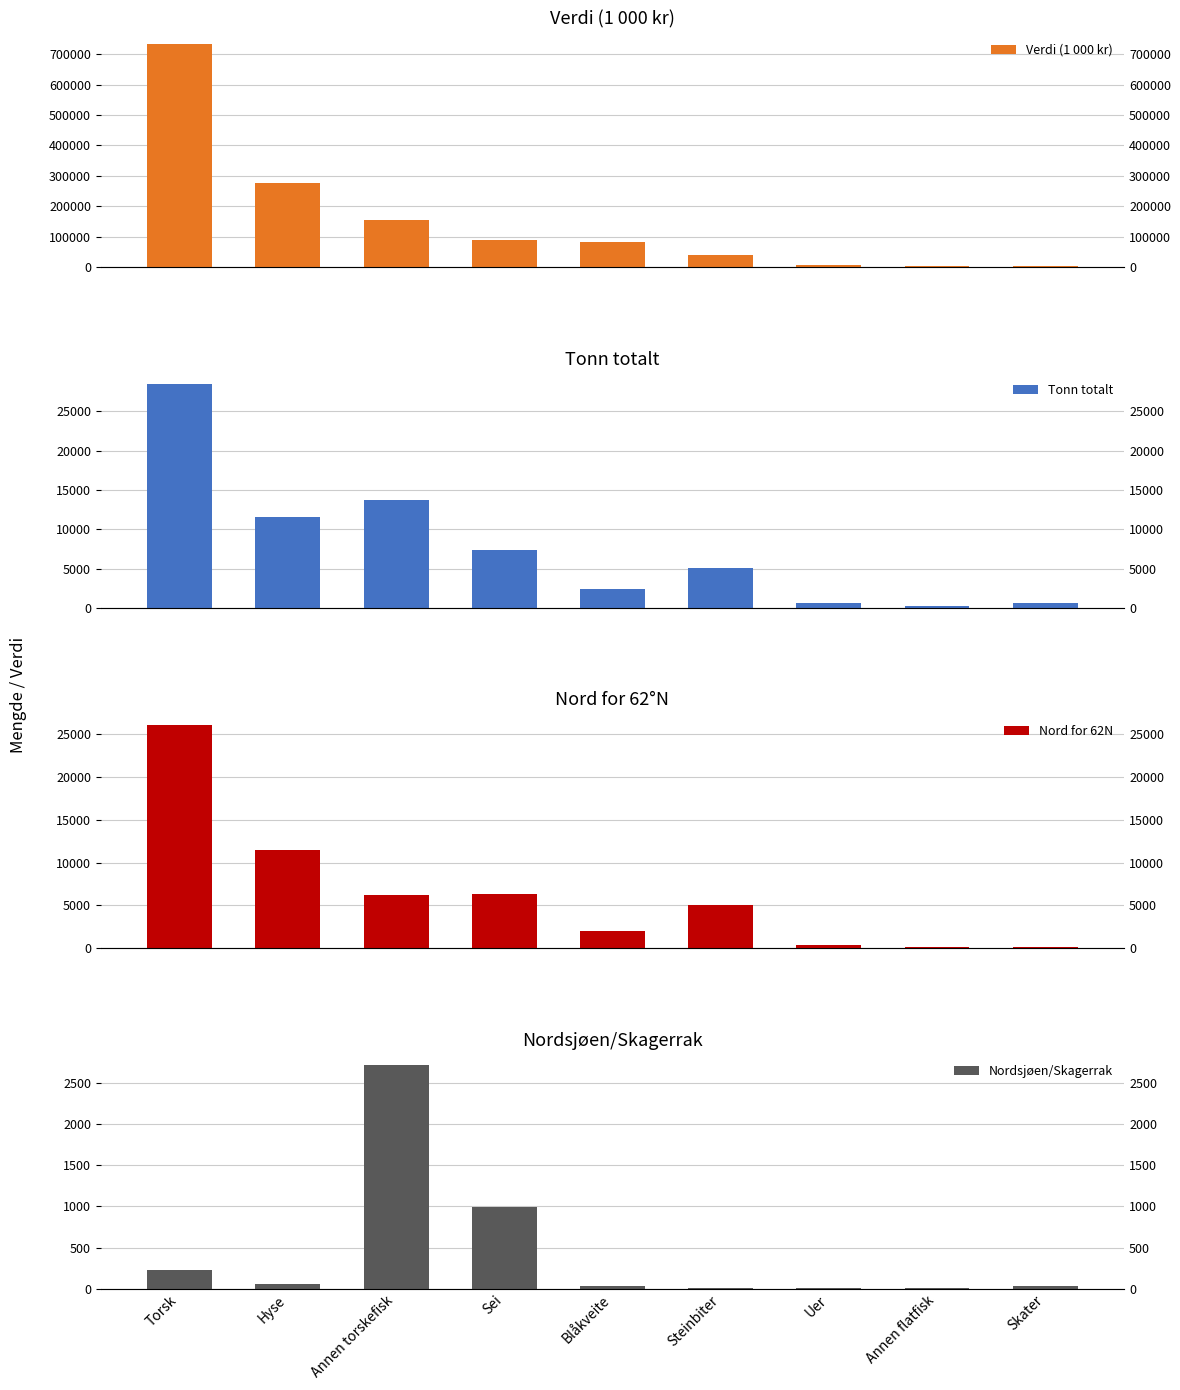

How many data points in Tonn totalt are above 5057?

5